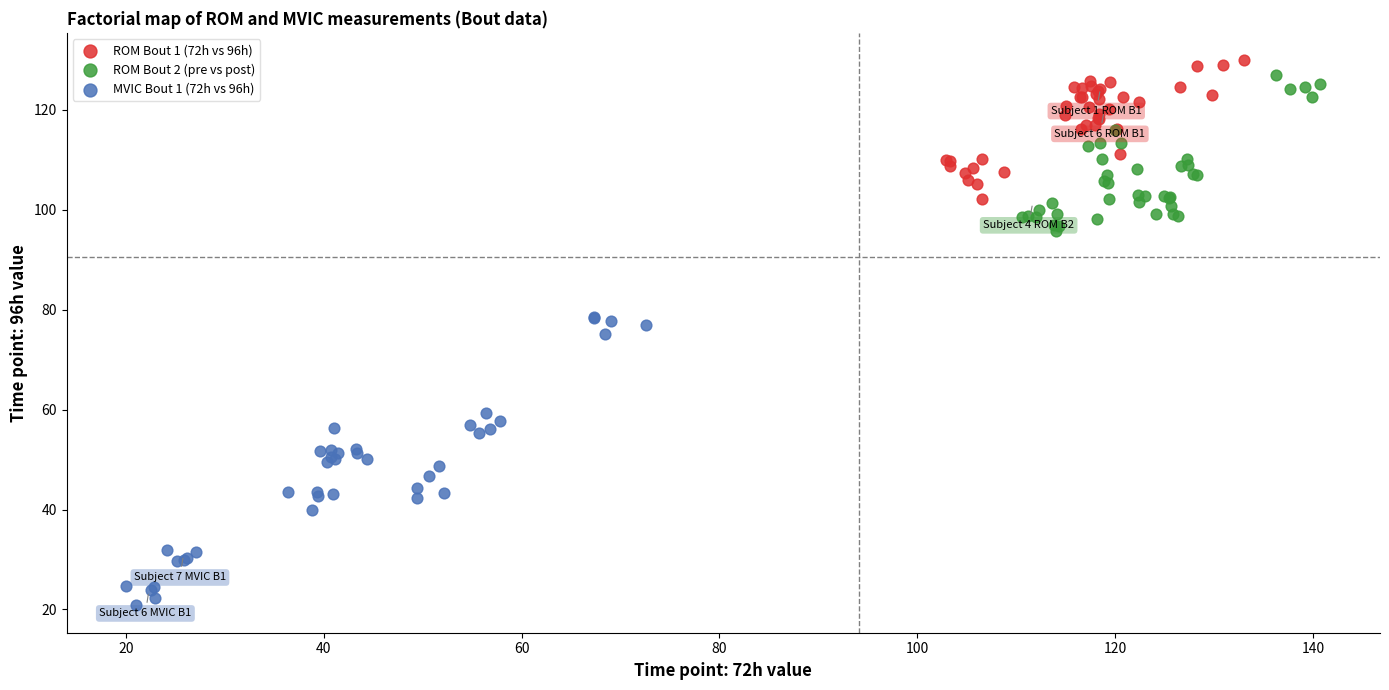

Which series contains the lowest Y value?

MVIC Bout 1 (72h vs 96h)